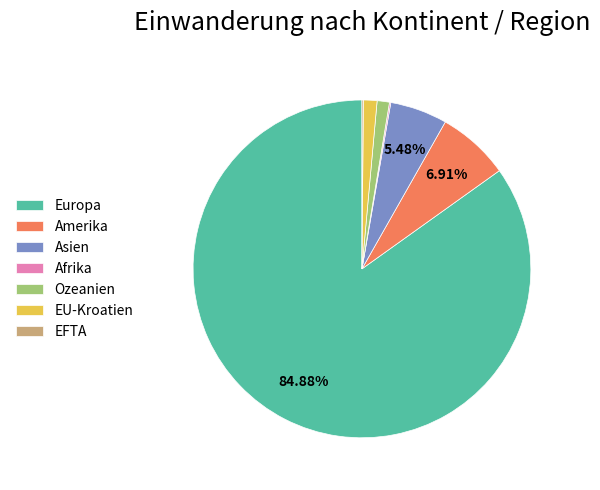

Do EU-Kroatien and Ozeanien together represent more than half of the pie?

No